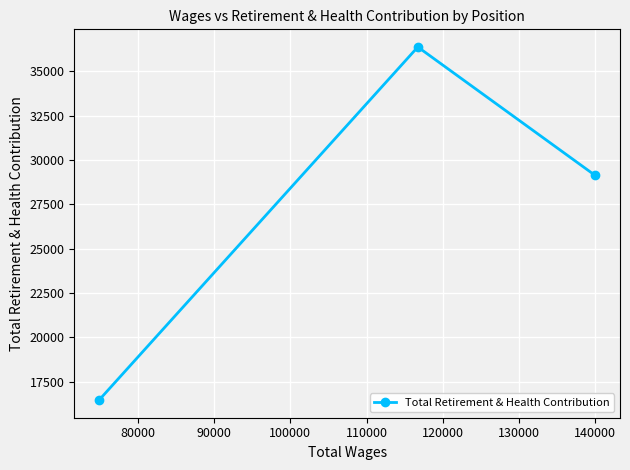

What is the greatest value displayed?

36370